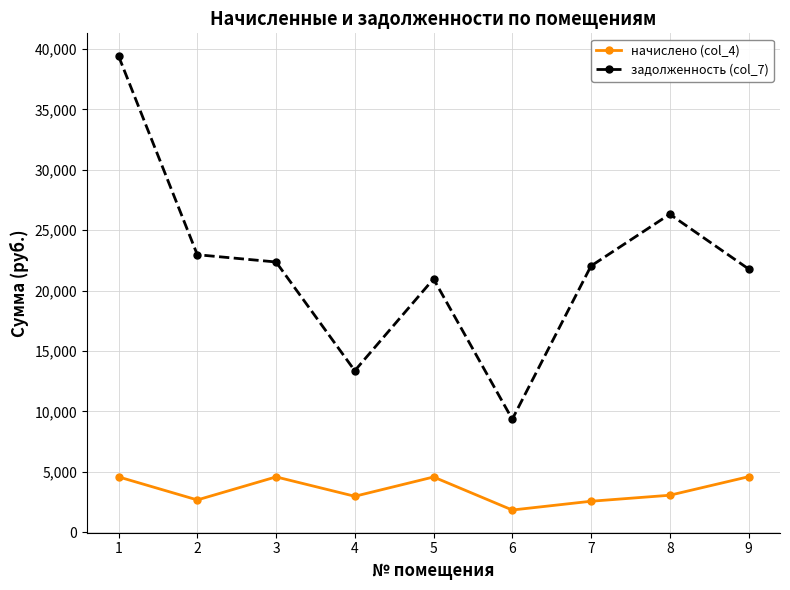

List the series in order of their overall mean, highest first.

задолженность (col_7), начислено (col_4)